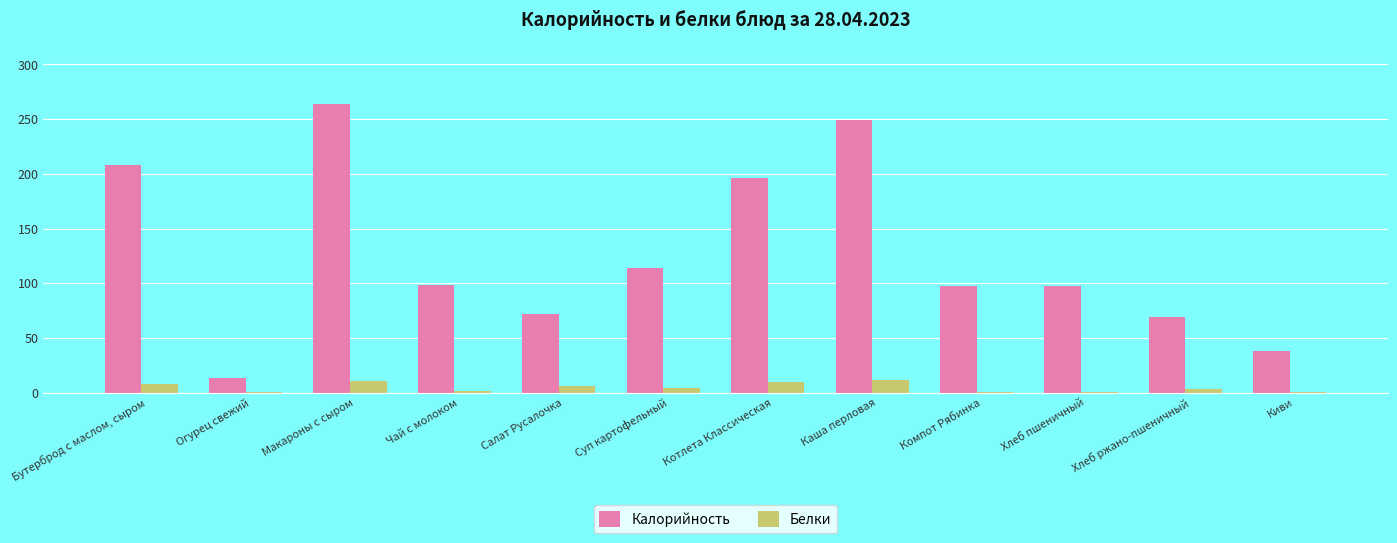

Which label corresponds to the largest value in the chart?

Макароны с сыром